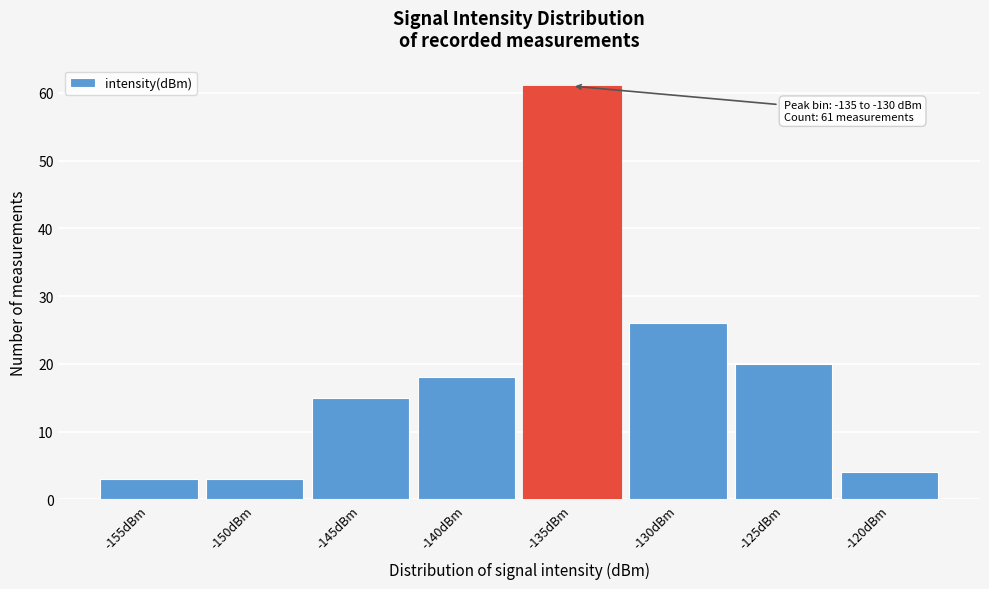

Reading left to right, what are all the values shown in this chart?

3	3	15	18	61	26	20	4